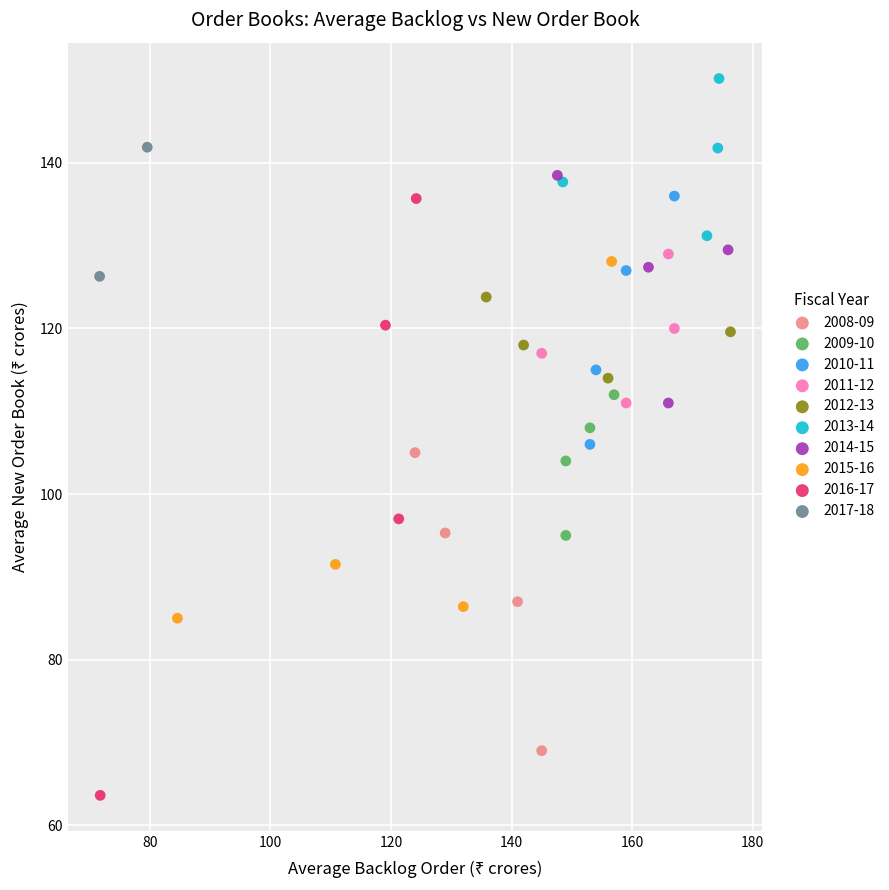

Which series reaches the minimum Y coordinate?

2016-17